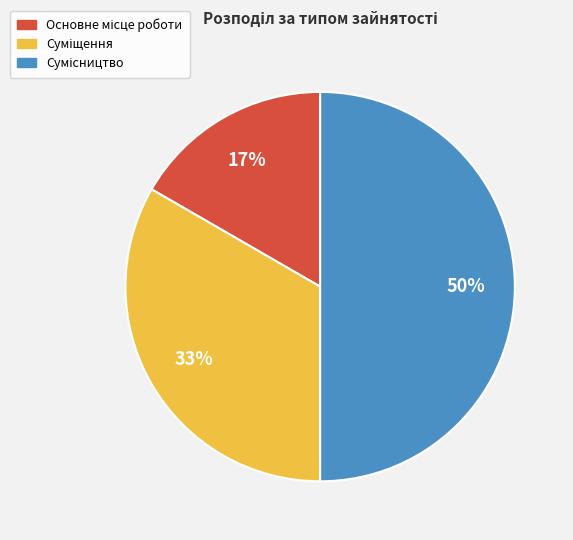

To the nearest percent, what is the difference between the largest and smallest slice percentages?

33%